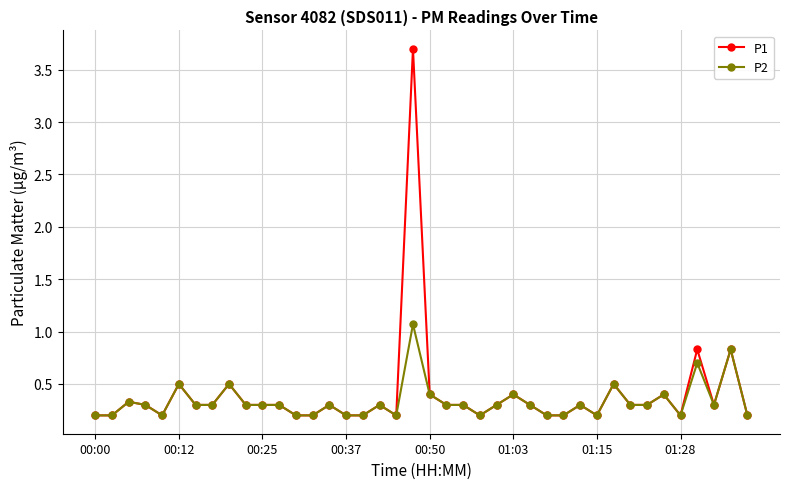

What is the difference between the second highest and minimum values in the P2 series?

0.6